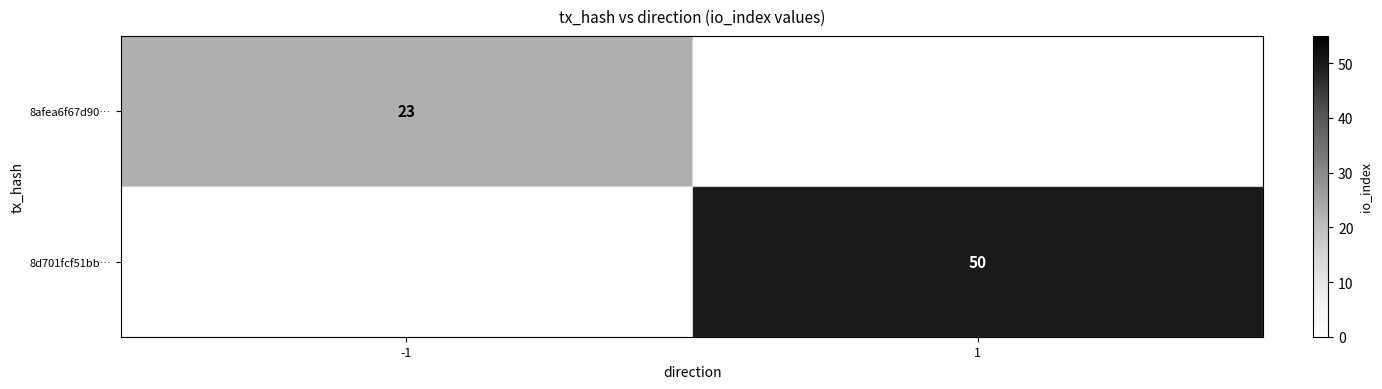

Is it true that 8d701fcf51bb… equals 30 at 1?

False